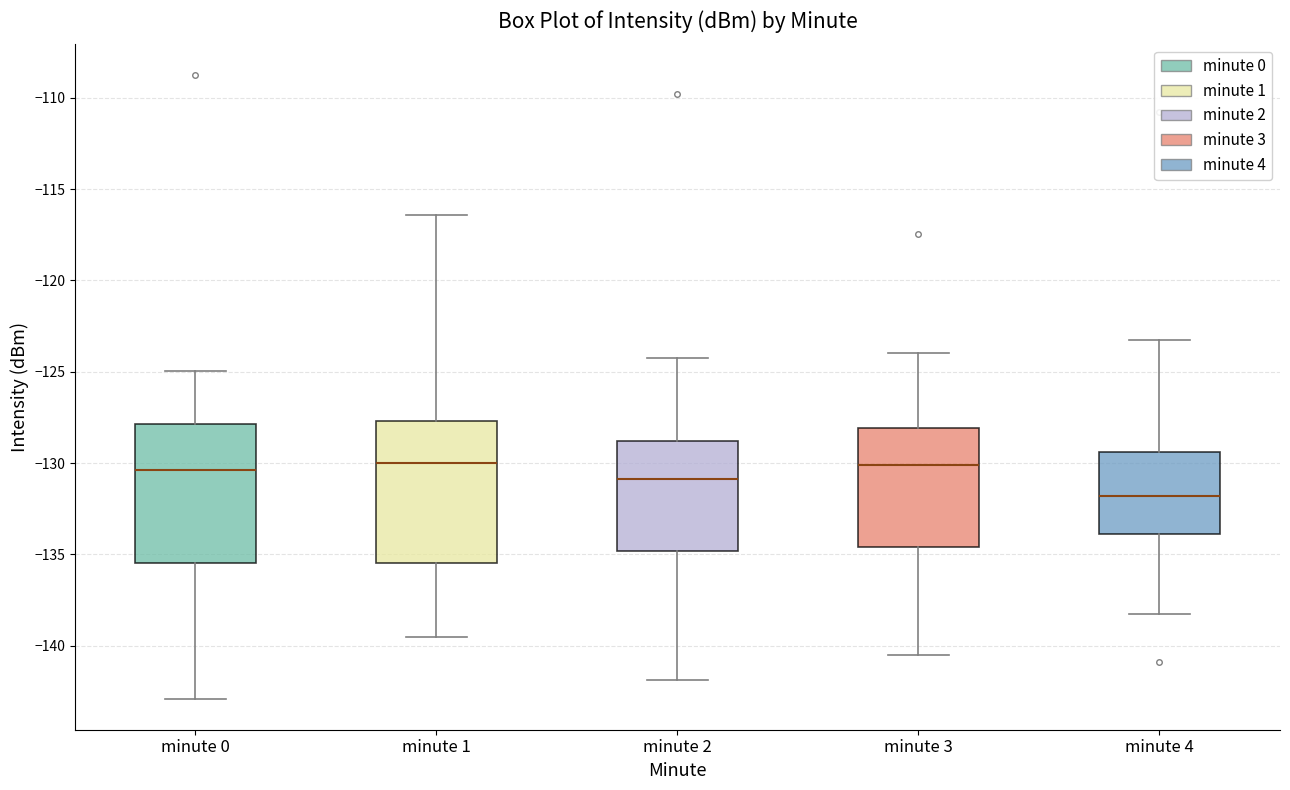

Where is the upper edge of the box for minute 4 on the y-axis? The values are not printed on the chart, so give them approximately, as read against the axis.

-129.5